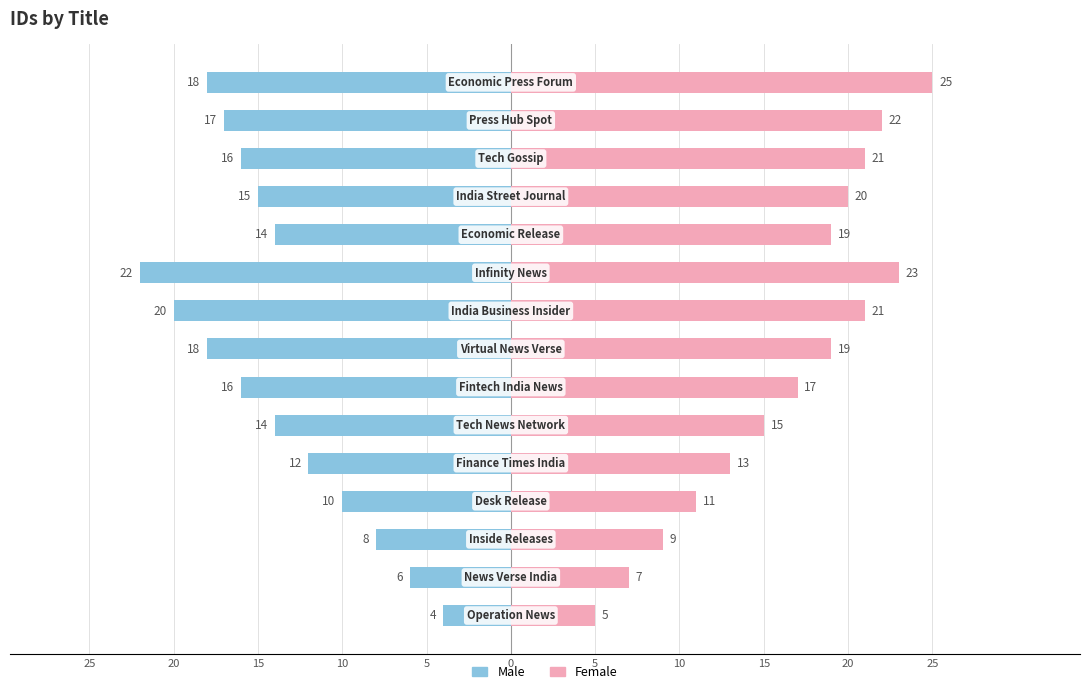

At how many categories does at least one series exceed 7?

13